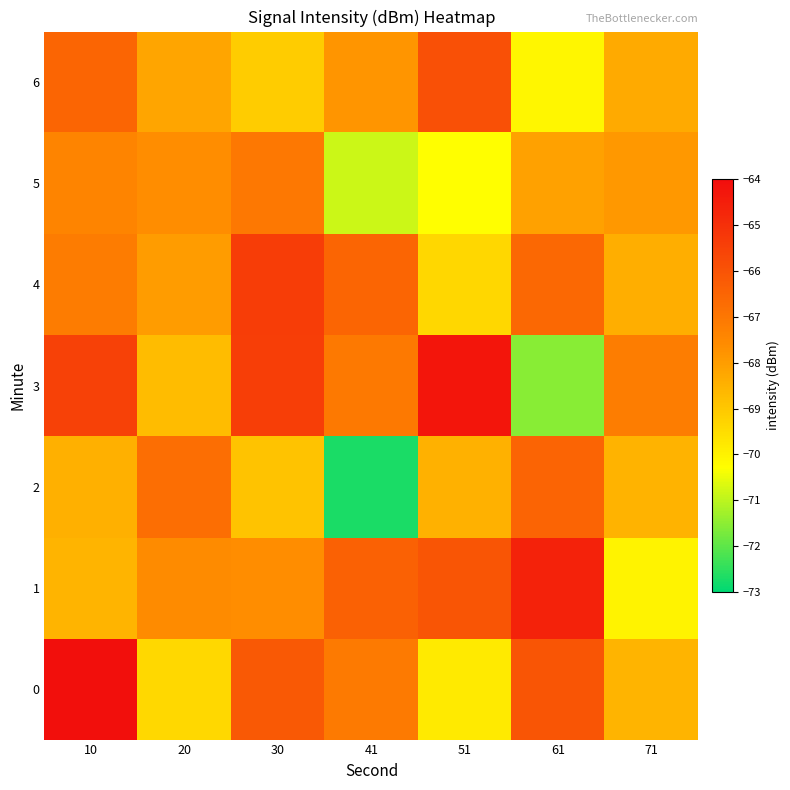

What is the spread (max minus min) of values at 61?

7.0